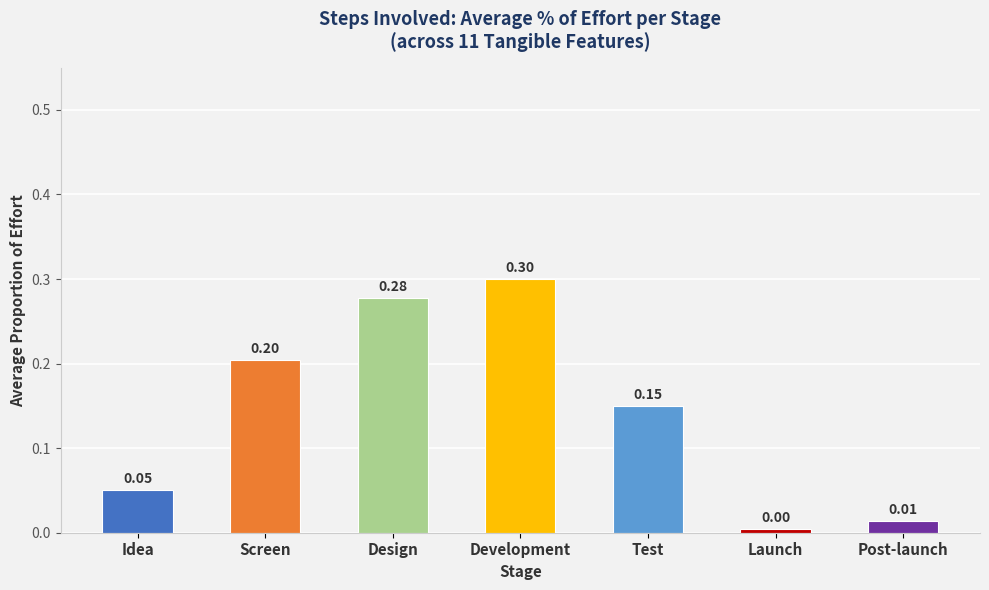

What is the change in value from Design to Post-launch?

-0.3